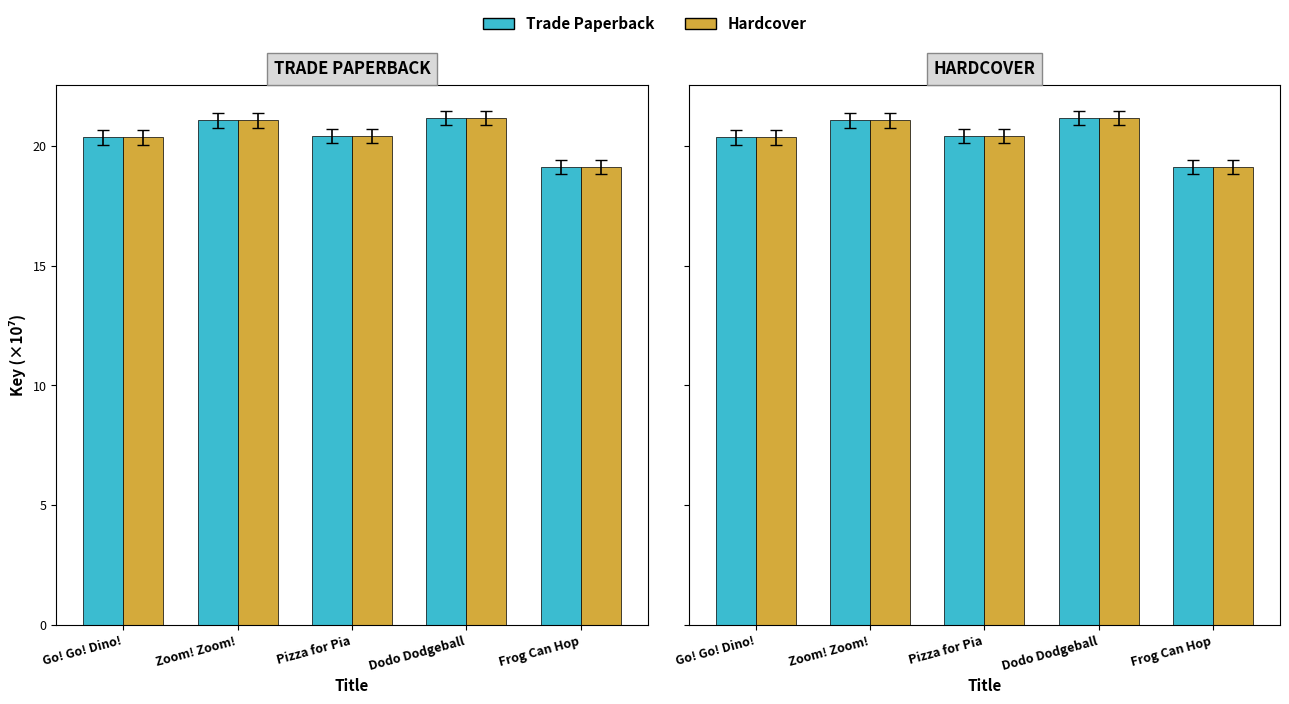

Is it true that Trade Paperback equals 21.1 at Zoom! Zoom!?

True